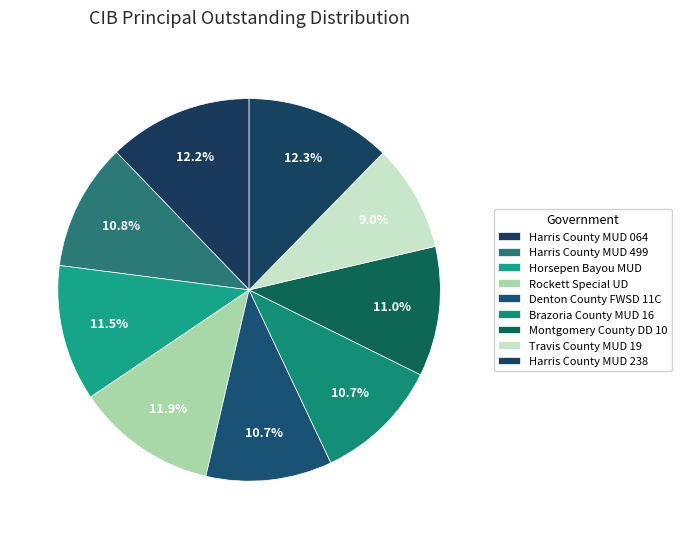

What percentage do Travis County MUD 19 and Harris County MUD 499 together represent?

19.8%